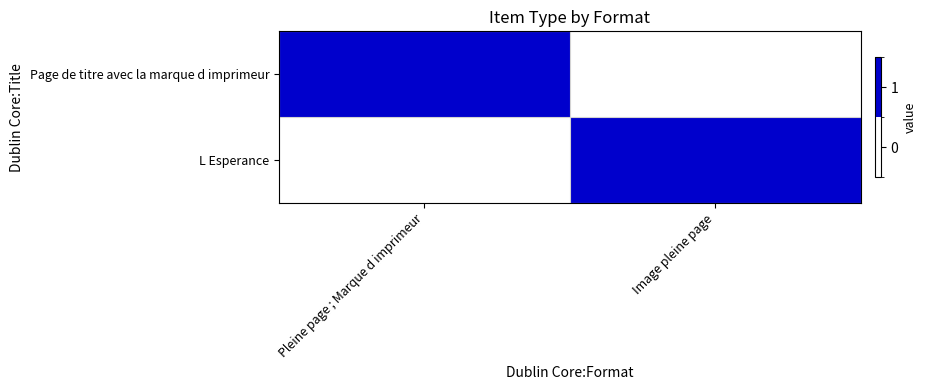

List the series in order of their peak value, lowest first.

Page de titre avec la marque d imprimeur, L Esperance